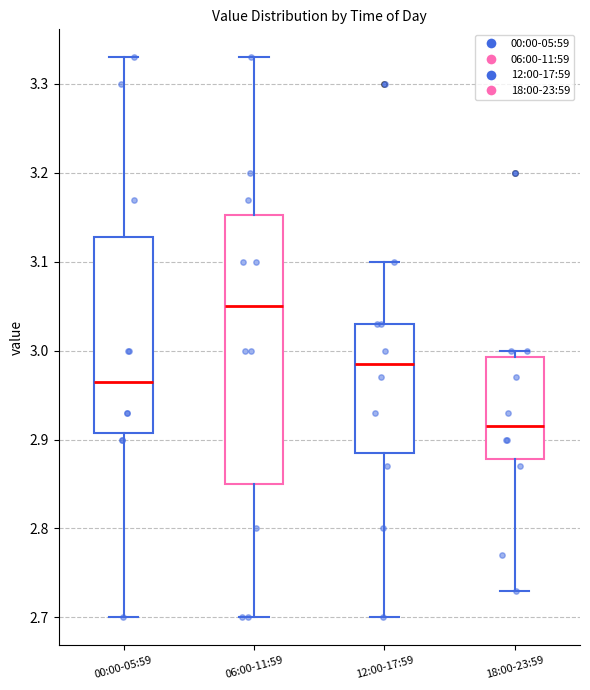

Reading left to right, transcribe this box plot: for each box, give where its median line is, the range the box spans, and where its two whiskers end, as read against the y-axis. The values are not printed on the chart, so give them approximately, as read against the axis.

00:00-05:59: median 2.97, box 2.91 to 3.13, whiskers 2.70 to 3.33
06:00-11:59: median 3.05, box 2.85 to 3.15, whiskers 2.70 to 3.33
12:00-17:59: median 2.99, box 2.89 to 3.03, whiskers 2.70 to 3.10
18:00-23:59: median 2.92, box 2.88 to 2.99, whiskers 2.73 to 3.00